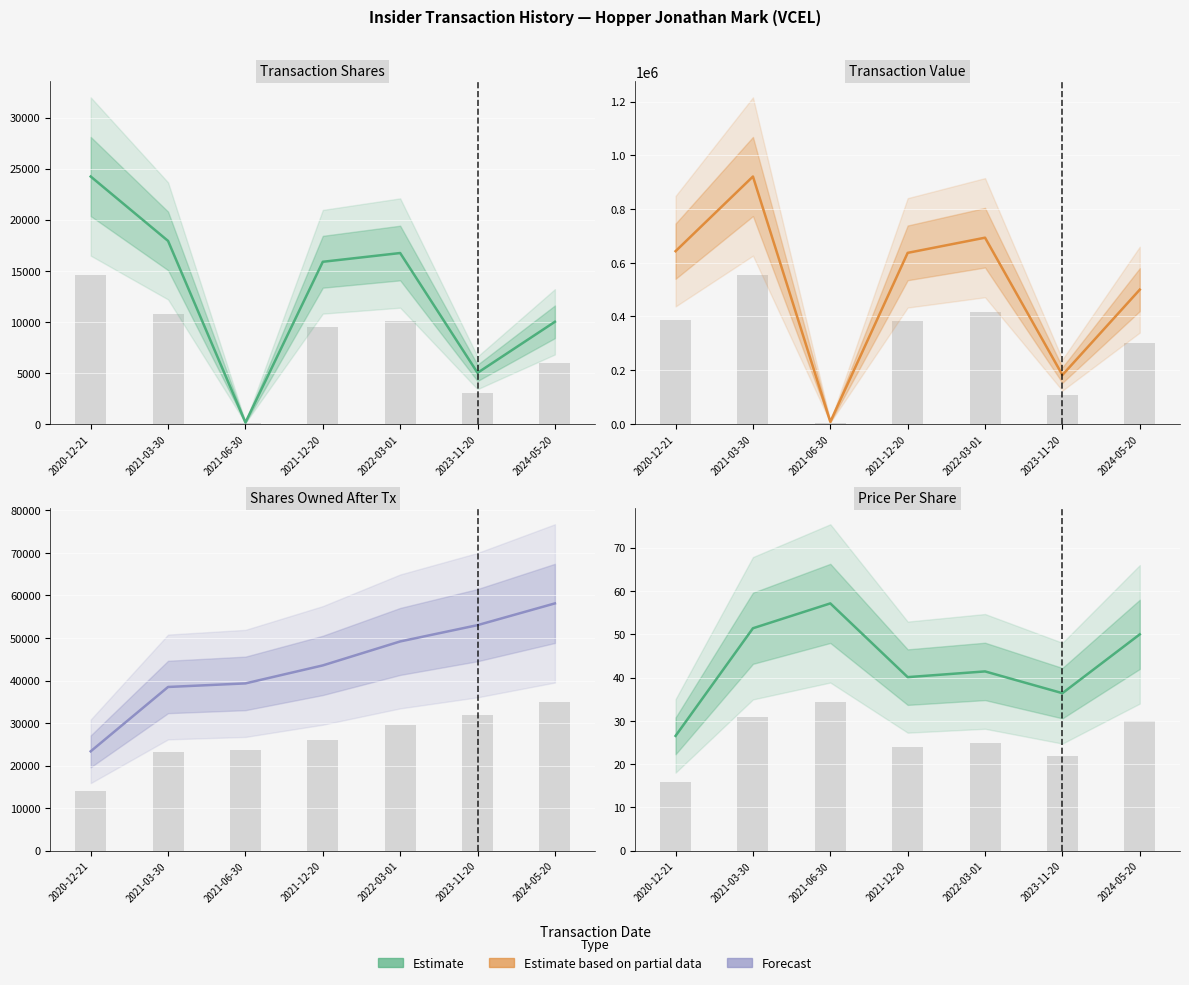

What is the difference between the second highest and minimum values in the Transaction Shares series?

17790.0